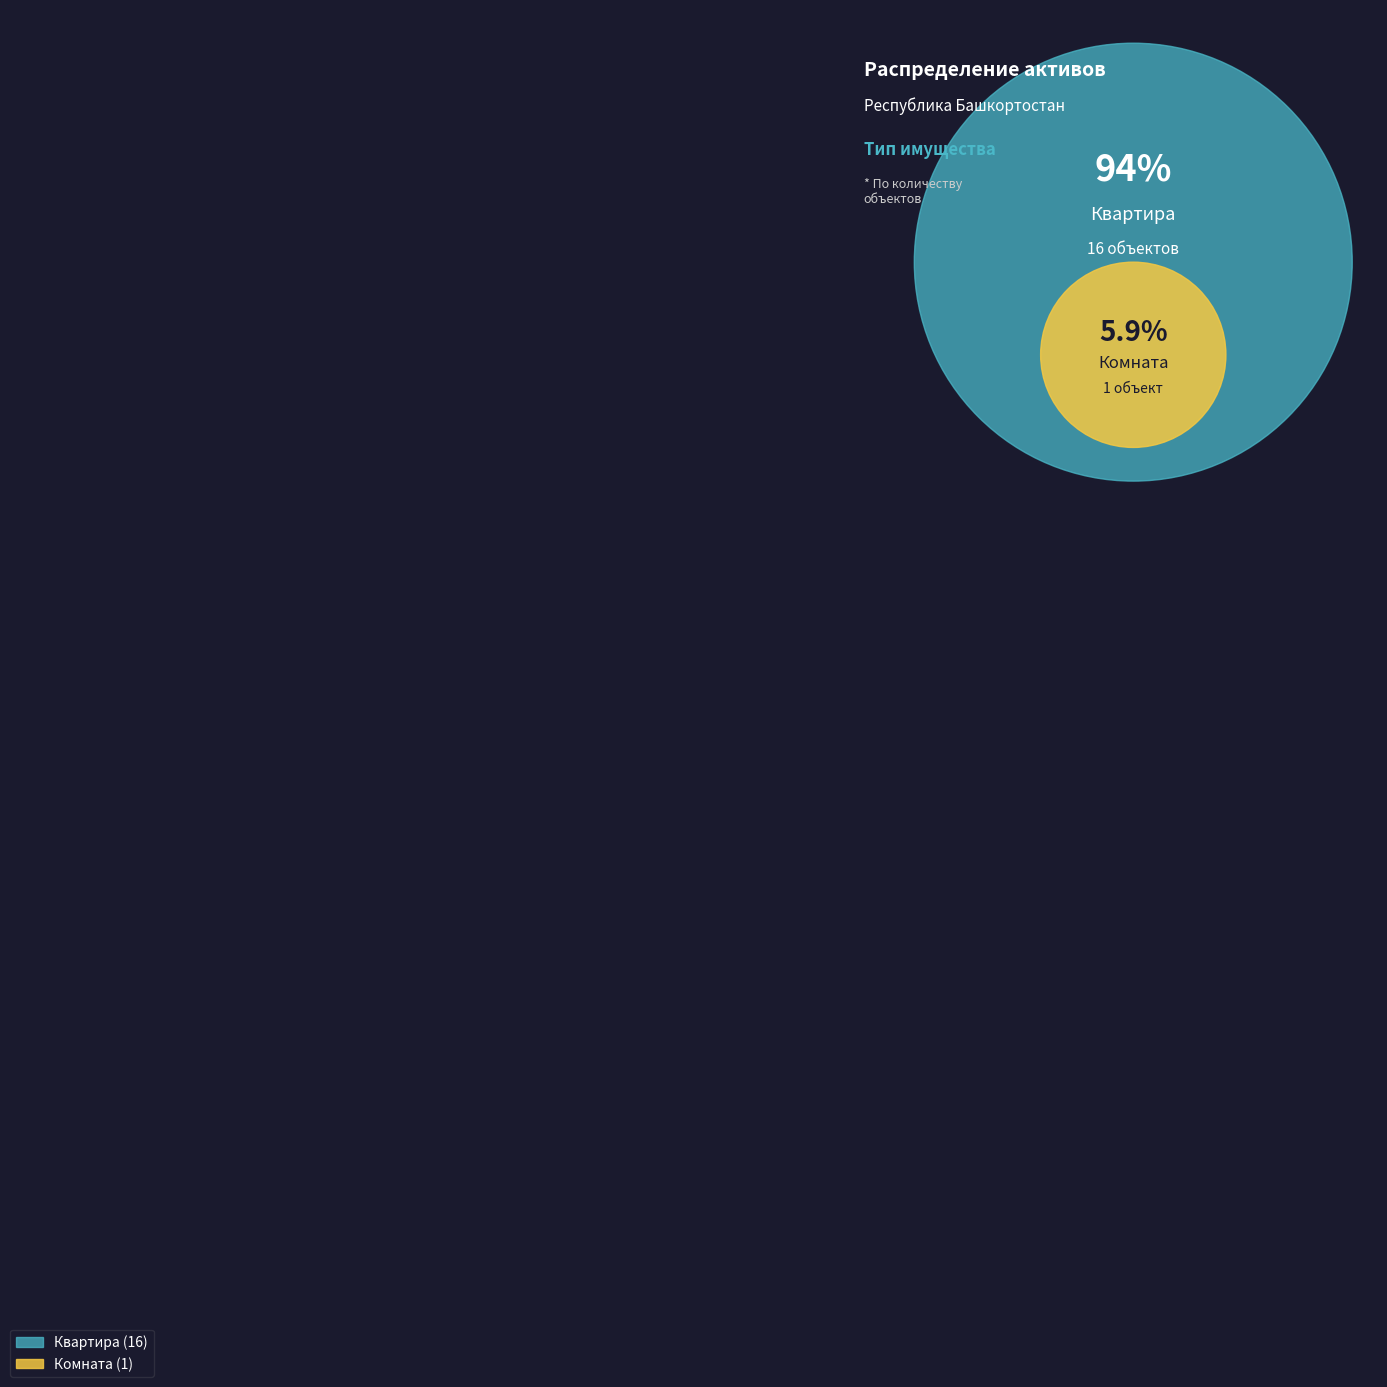

Is the sum of Комната and Квартира greater than half?

Yes